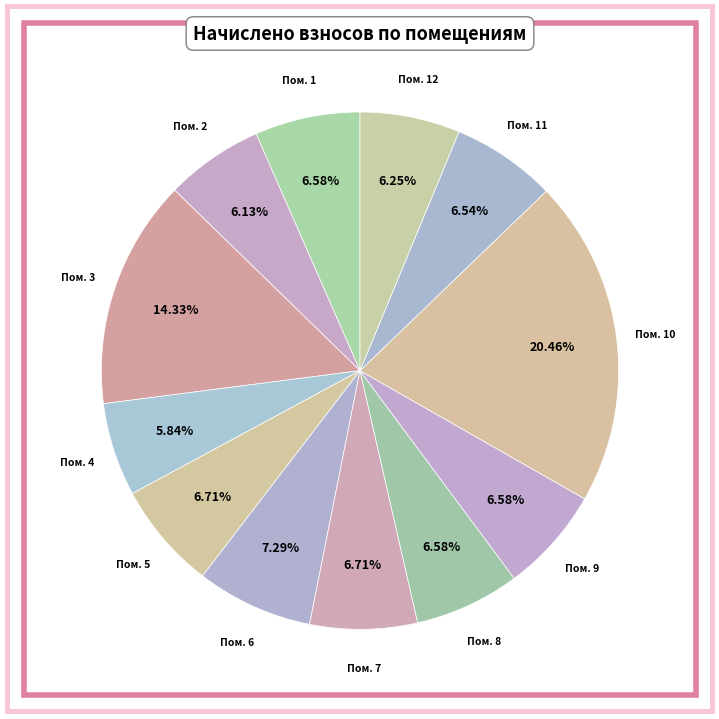

Rank the categories by value from lowest to highest.

4, 2, 12, 11, 1, 8, 9, 5, 7, 6, 3, 10